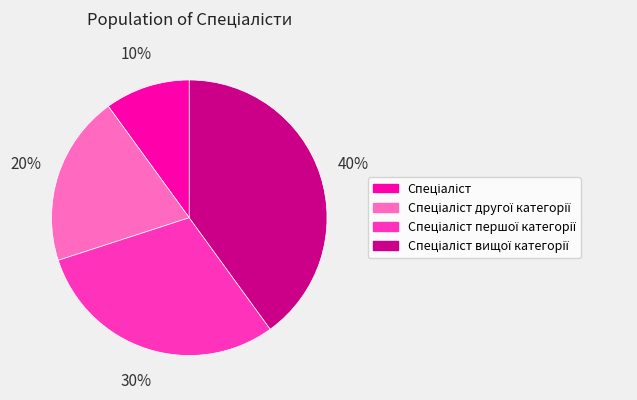

Is there a majority slice in this chart?

No